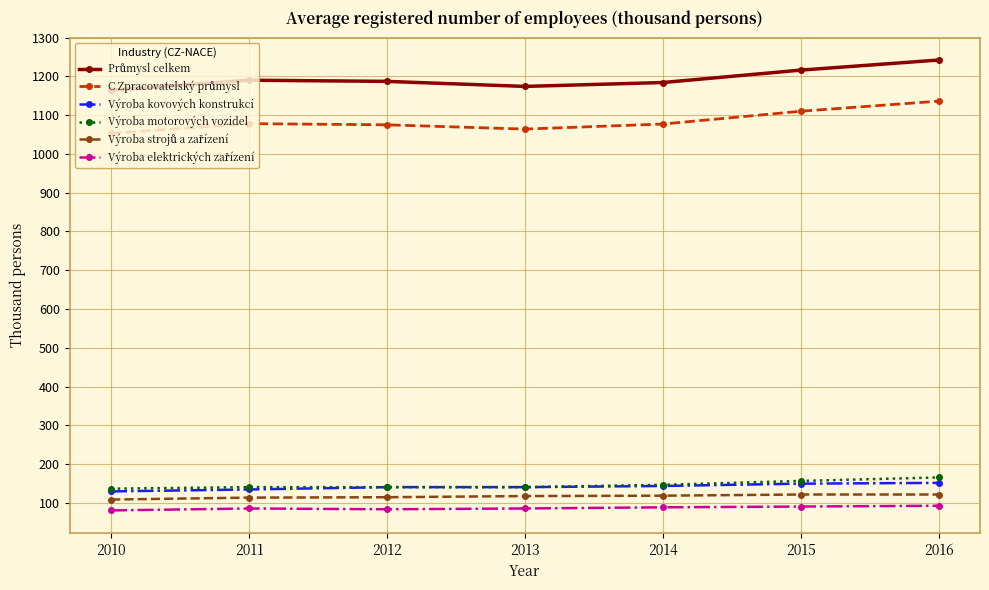

What is the minimum value shown in the chart?

81